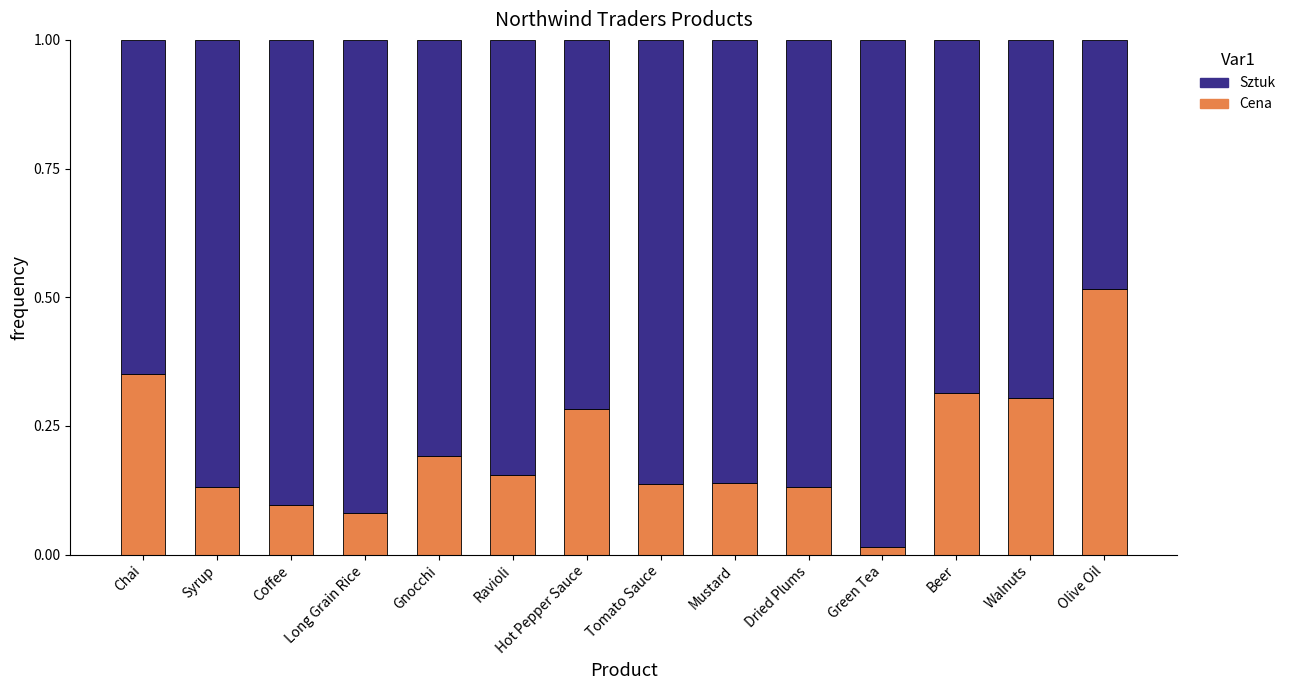

What is the sum of all Cena values?

2.8